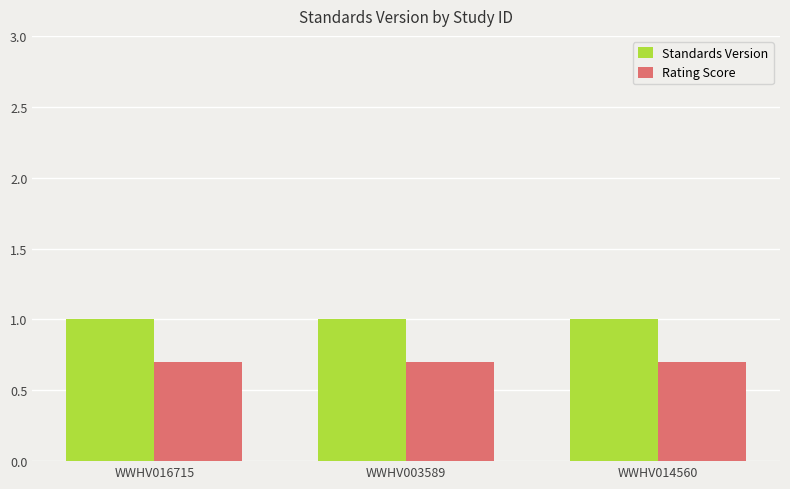

Reading left to right, list all the values displayed in this chart.

Standards Version: WWHV016715=1.0	WWHV003589=1.0	WWHV014560=1.0
Rating Score: WWHV016715=0.7	WWHV003589=0.7	WWHV014560=0.7